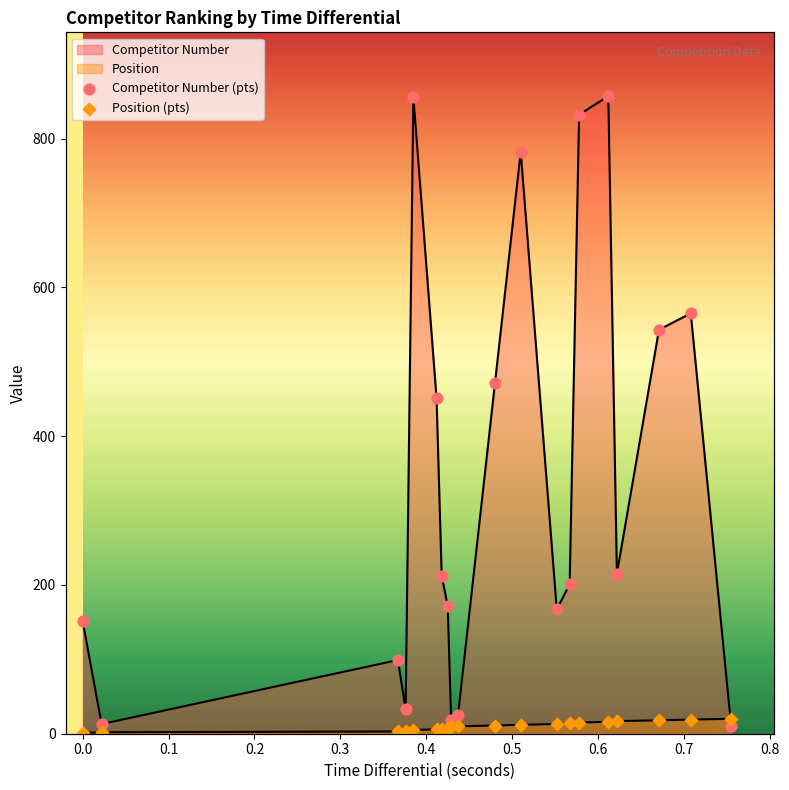

At how many categories does at least one series exceed 343?

8